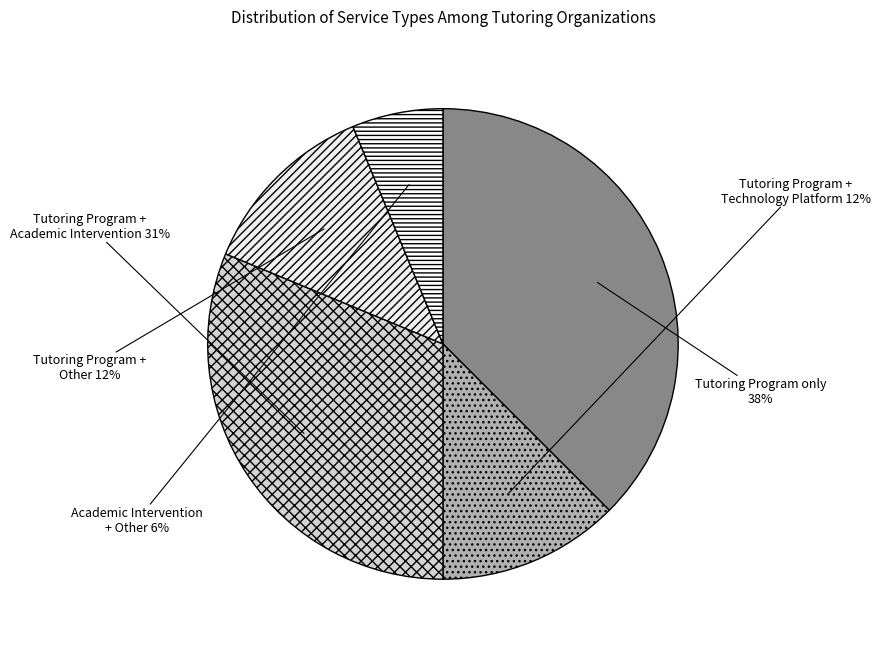

To the nearest percent, what is the average slice percentage?

20%